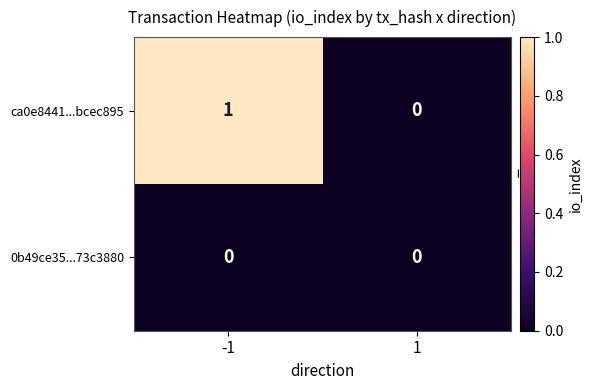

Which series has the largest total across all categories?

ca0e8441...bcec895